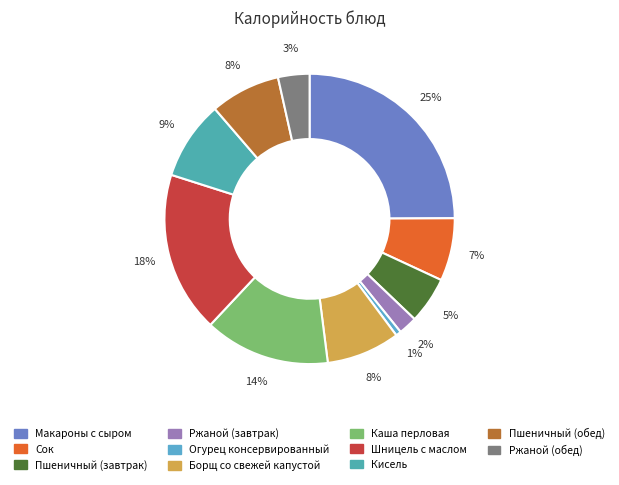

What is the change in value from Ржаной (завтрак) to Борщ со свежей капустой?

+82